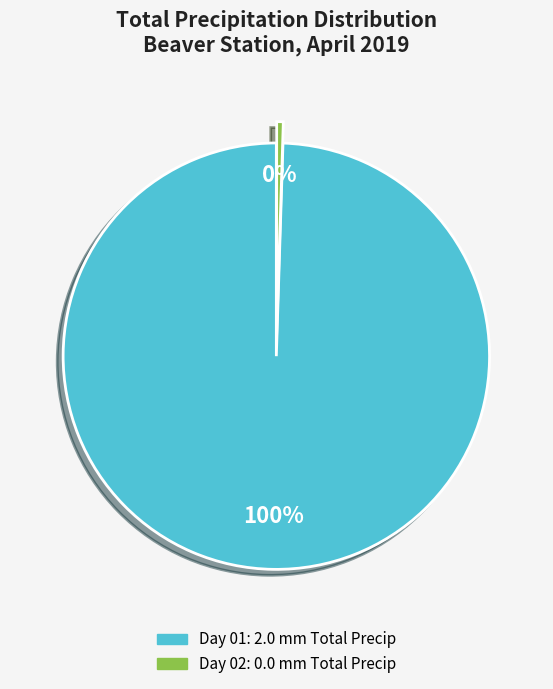

To the nearest percent, what is the average slice percentage?

50%